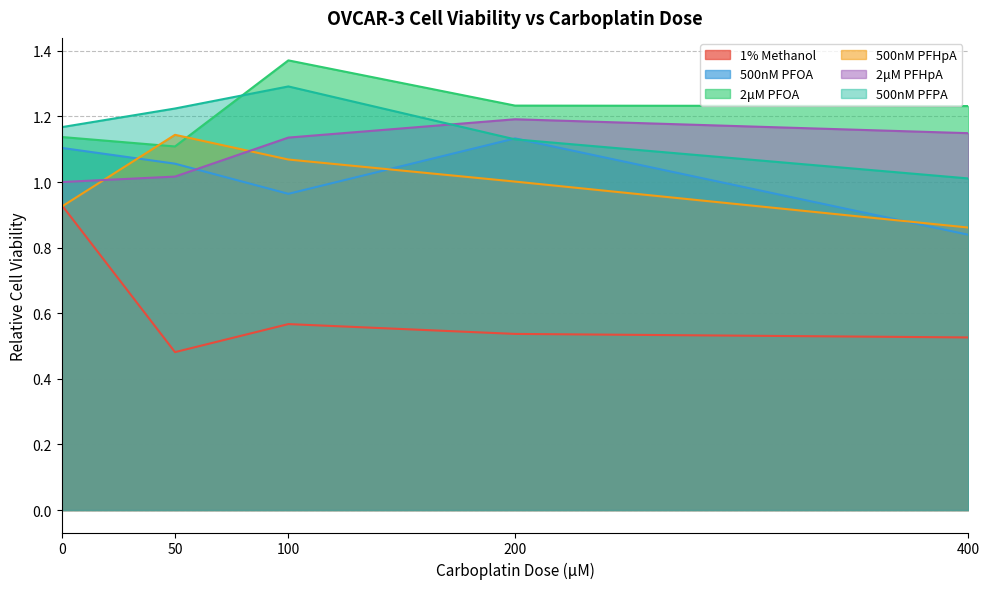

How many categories are shown in the chart?

5